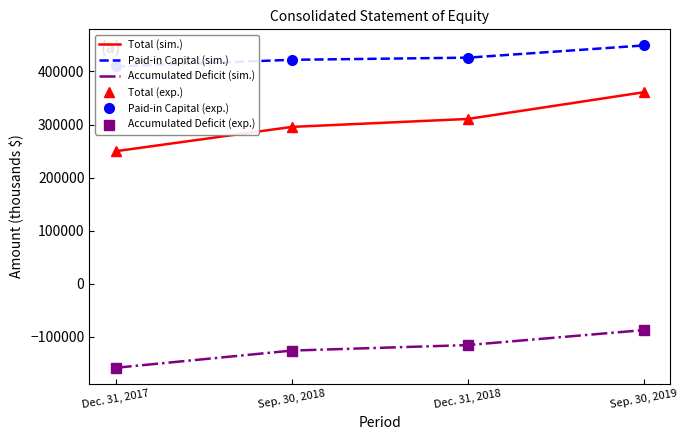

True or false: Total (sim.) has more than 2 interior local peaks.

False